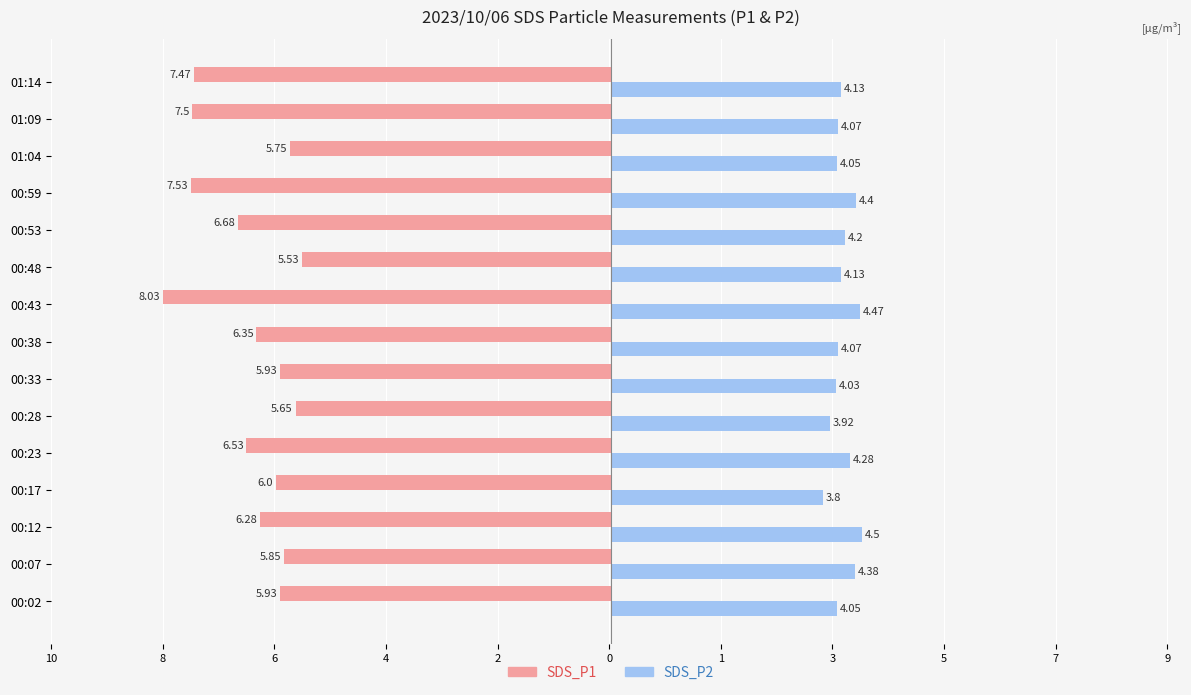

What are all the series names shown in the legend?

SDS_P1, SDS_P2